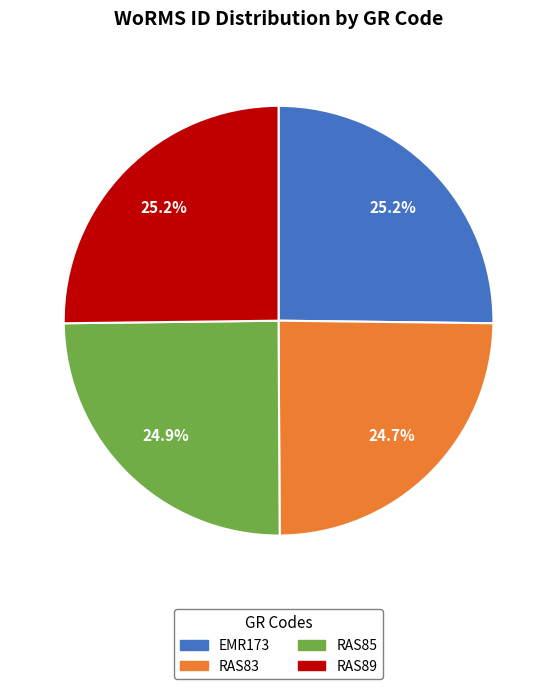

Is there any slice that represents more than half of the pie?

No